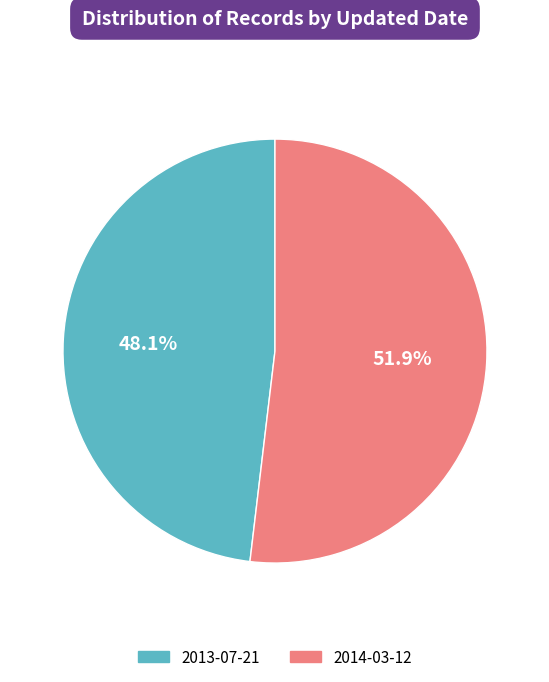

How many slices are in this pie chart?

2